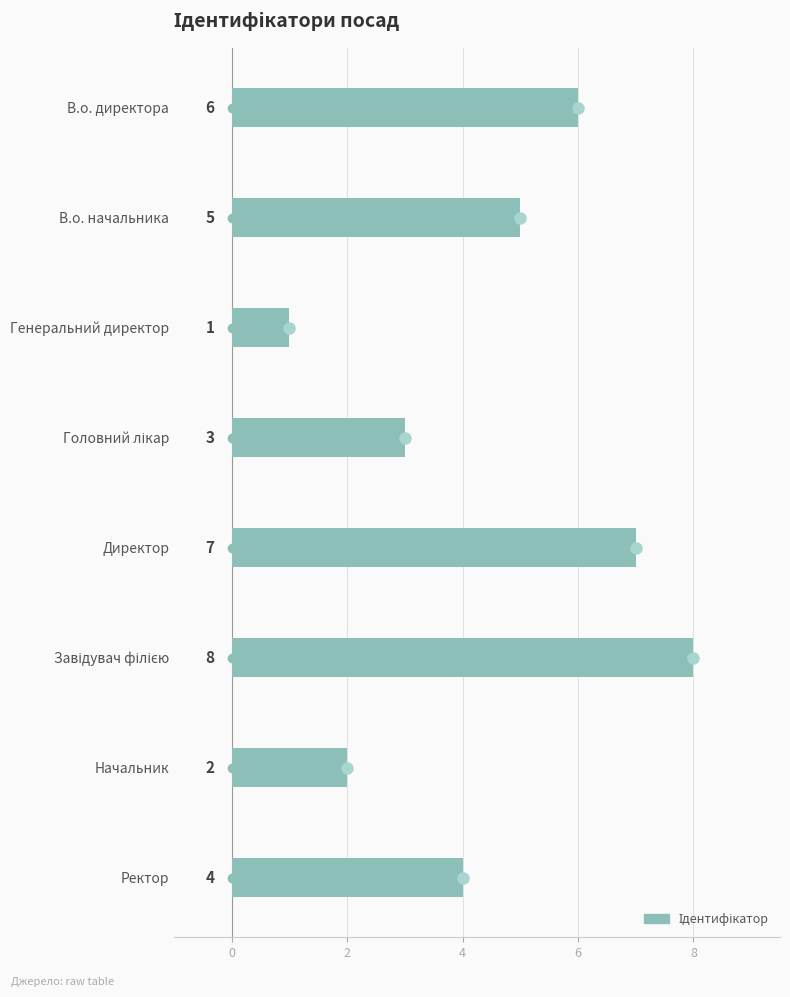

Is it true that the value at В.о. начальника is 3?

False